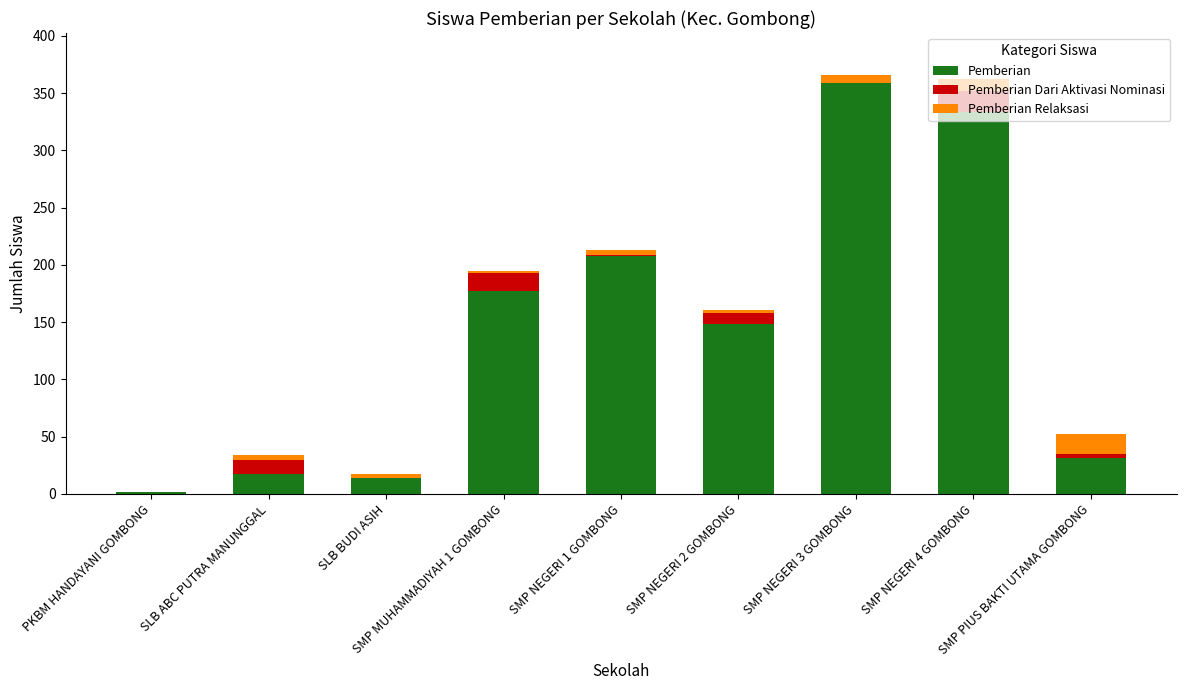

What is the sum of all Pemberian values?

1290